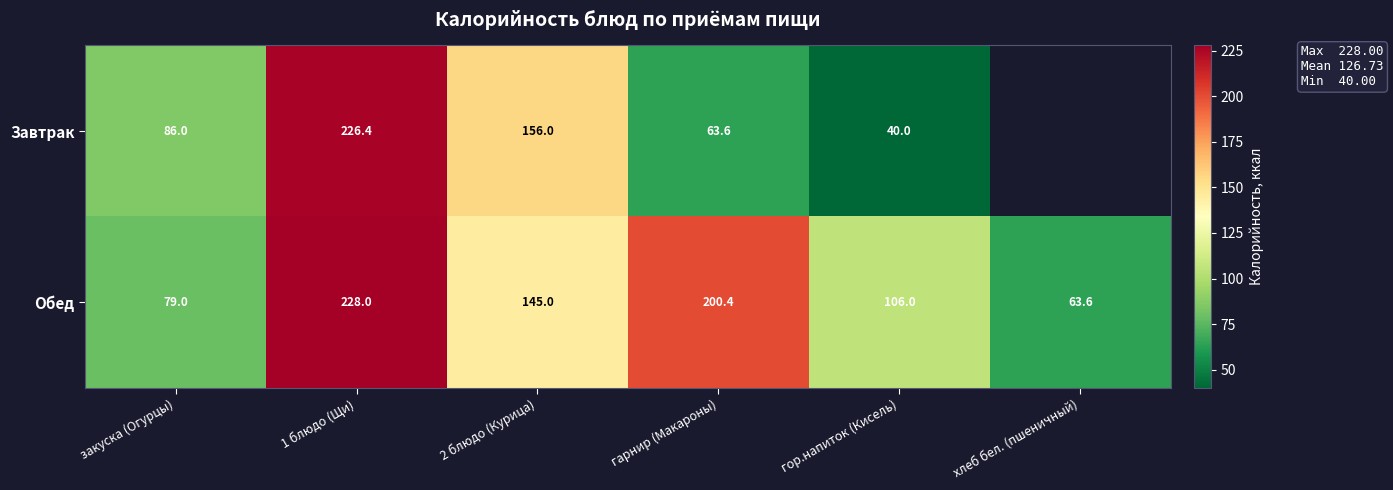

At which label does Обед reach its minimum?

хлеб бел. (пшеничный)